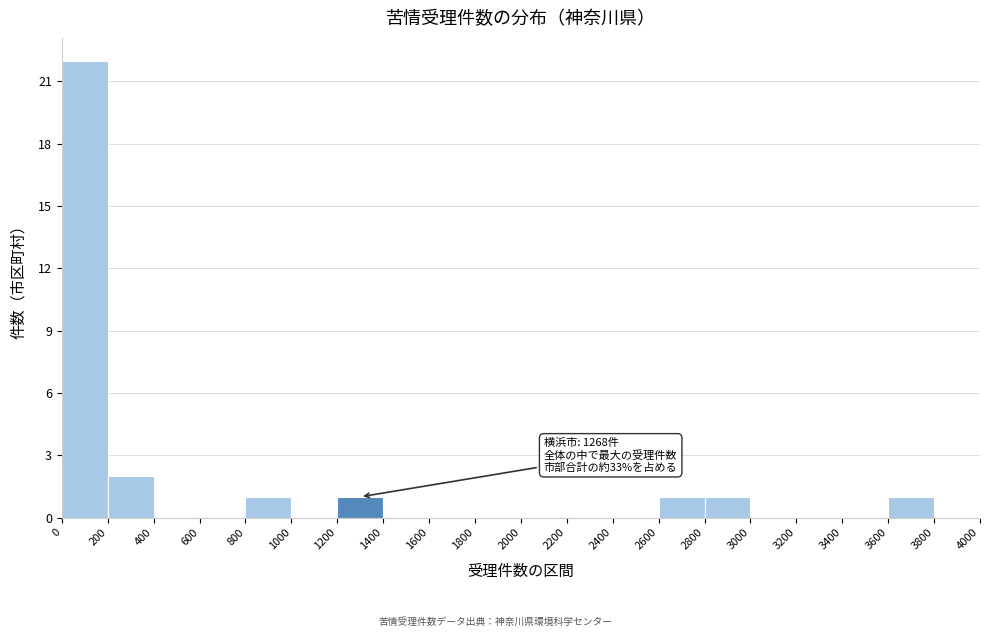

Which range on the x-axis has the tallest bar?

0 to 200